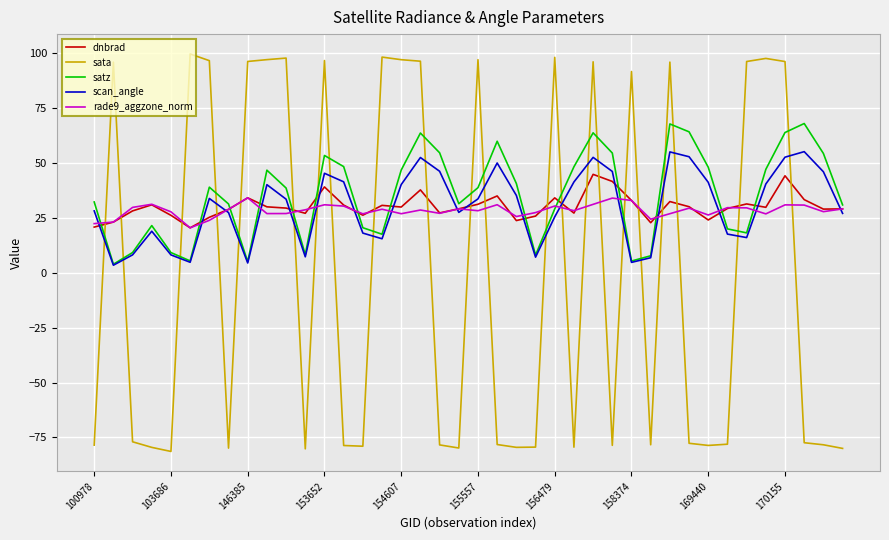

What is the minimum value for rade9_aggzone_norm?

20.4